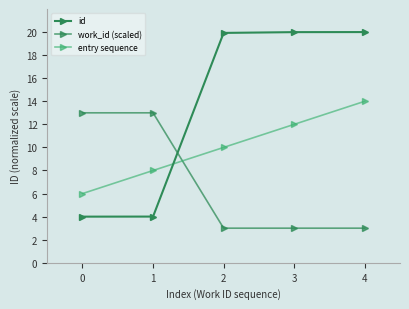

Count the number of categories in the chart.

5